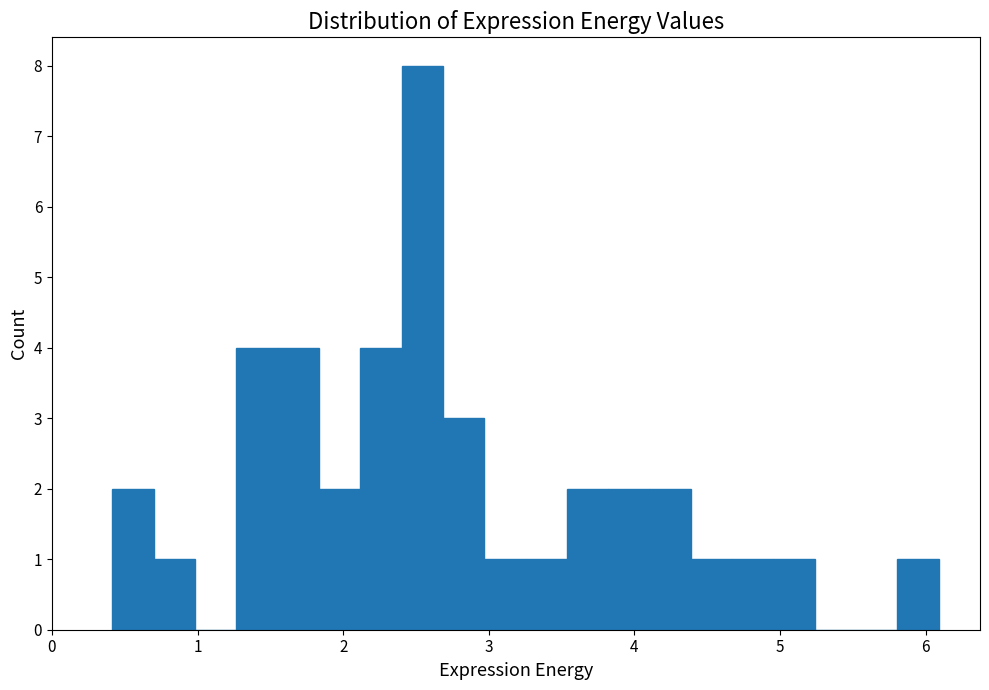

Around what value on the x-axis is the tallest bar? Give the approximate position of its centre, as read against the axis.

2.5